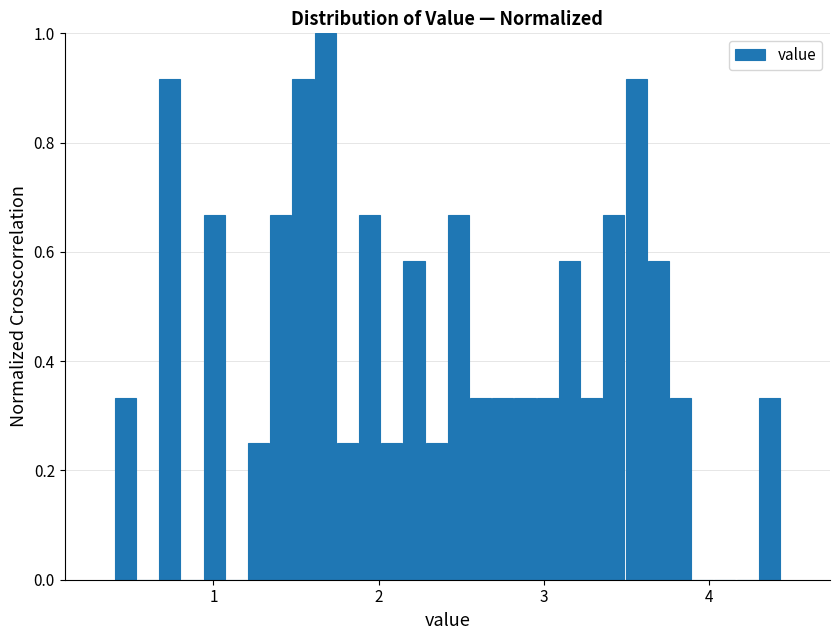

Around what value on the x-axis is the tallest bar? Give the approximate position of its centre, as read against the axis.

1.7